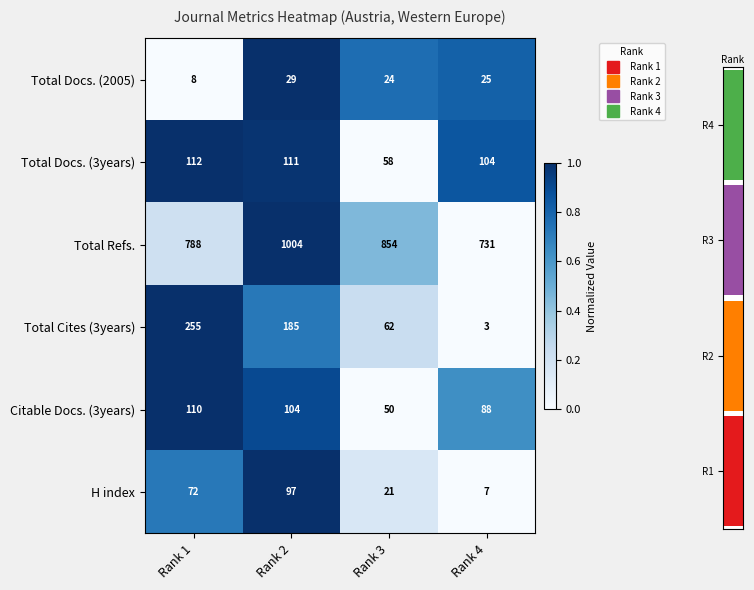

At which label is Total Refs. closest to 0?

Rank 4